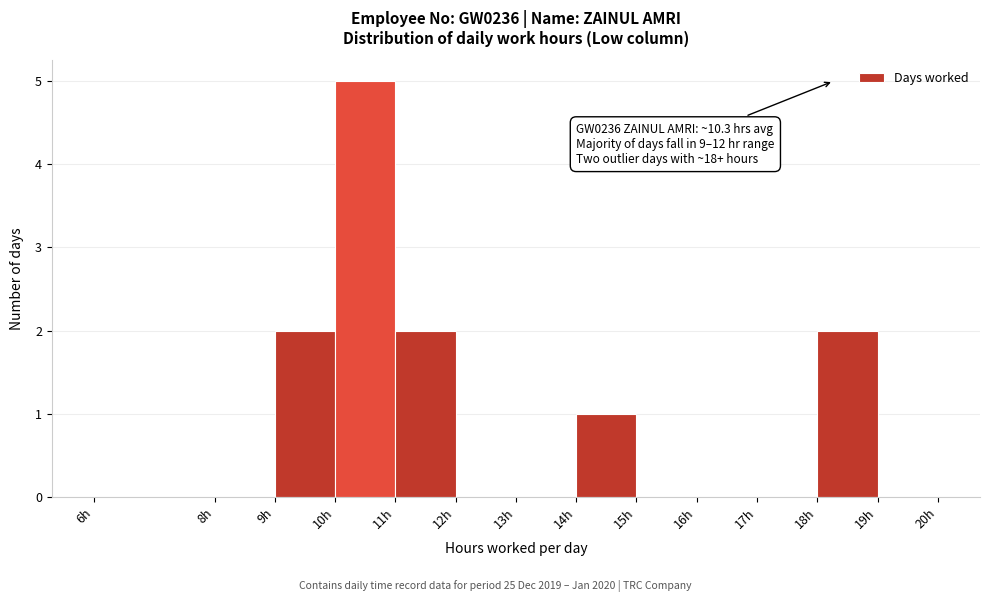

Over which range of the x-axis is the bar tallest?

10 to 11